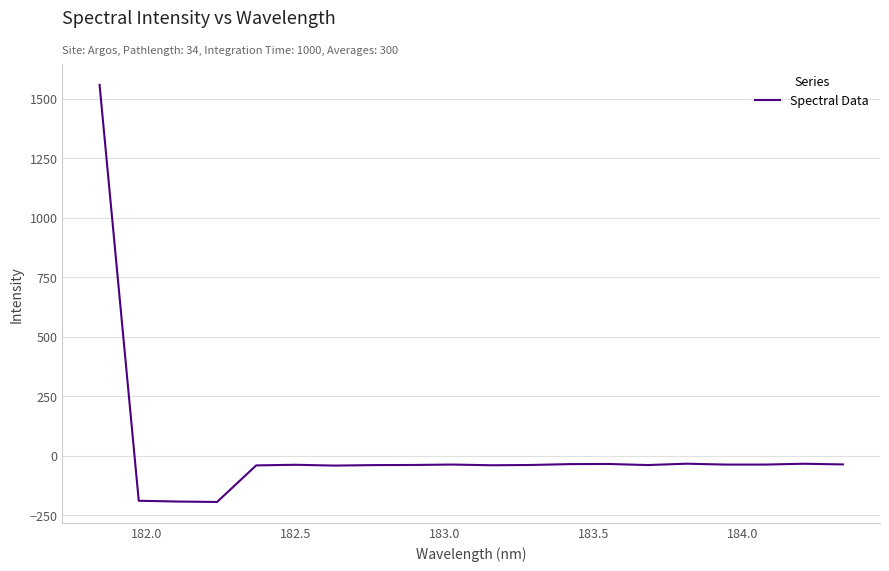

How many values are above zero?

1